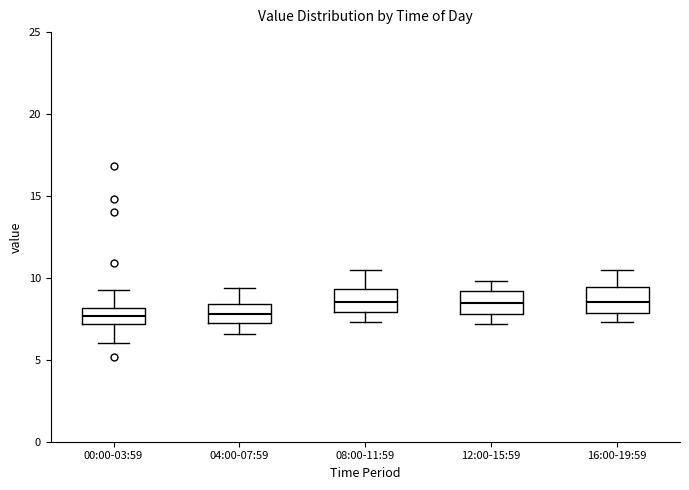

Reading left to right, transcribe this box plot: for each box, give where its median line is, the range the box spans, and where its two whiskers end, as read against the y-axis. The values are not printed on the chart, so give them approximately, as read against the axis.

00:00-03:59: median 7.5, box 7.0 to 8.0, whiskers 6.0 to 9.5
04:00-07:59: median 8.0, box 7.5 to 8.5, whiskers 6.5 to 9.5
08:00-11:59: median 8.5, box 8.0 to 9.5, whiskers 7.5 to 10.5
12:00-15:59: median 8.5, box 8.0 to 9.0, whiskers 7.0 to 10.0
16:00-19:59: median 8.5, box 8.0 to 9.5, whiskers 7.5 to 10.5